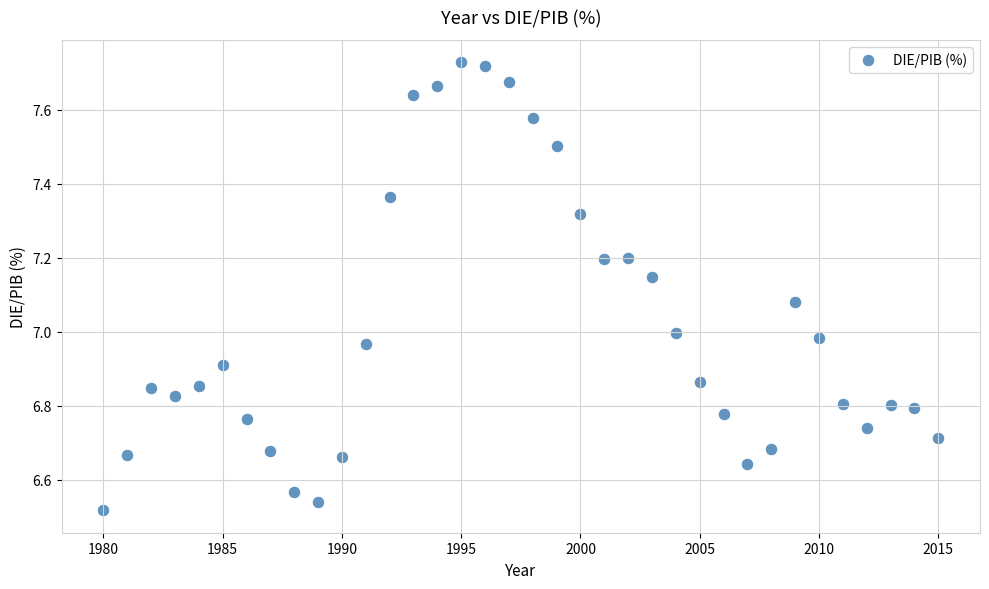

What is the range of Y values (max minus min)?

1.2